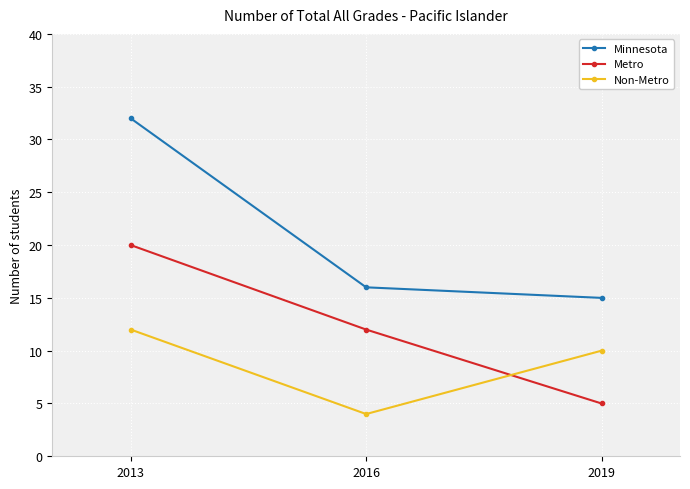

What is the minimum value for Metro?

5